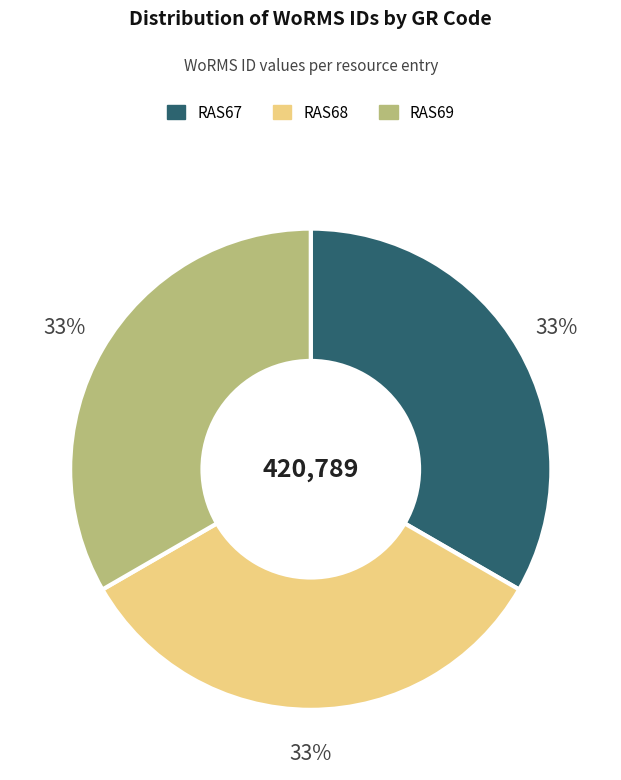

Do RAS67 and RAS69 together represent more than half of the pie?

Yes